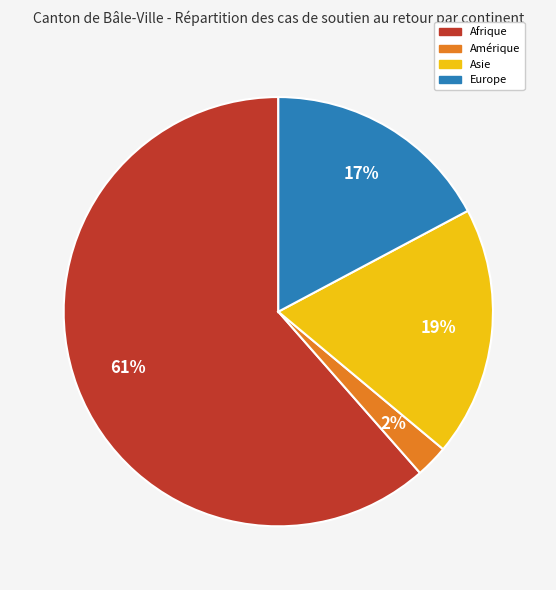

Is there a majority slice in this chart?

Yes